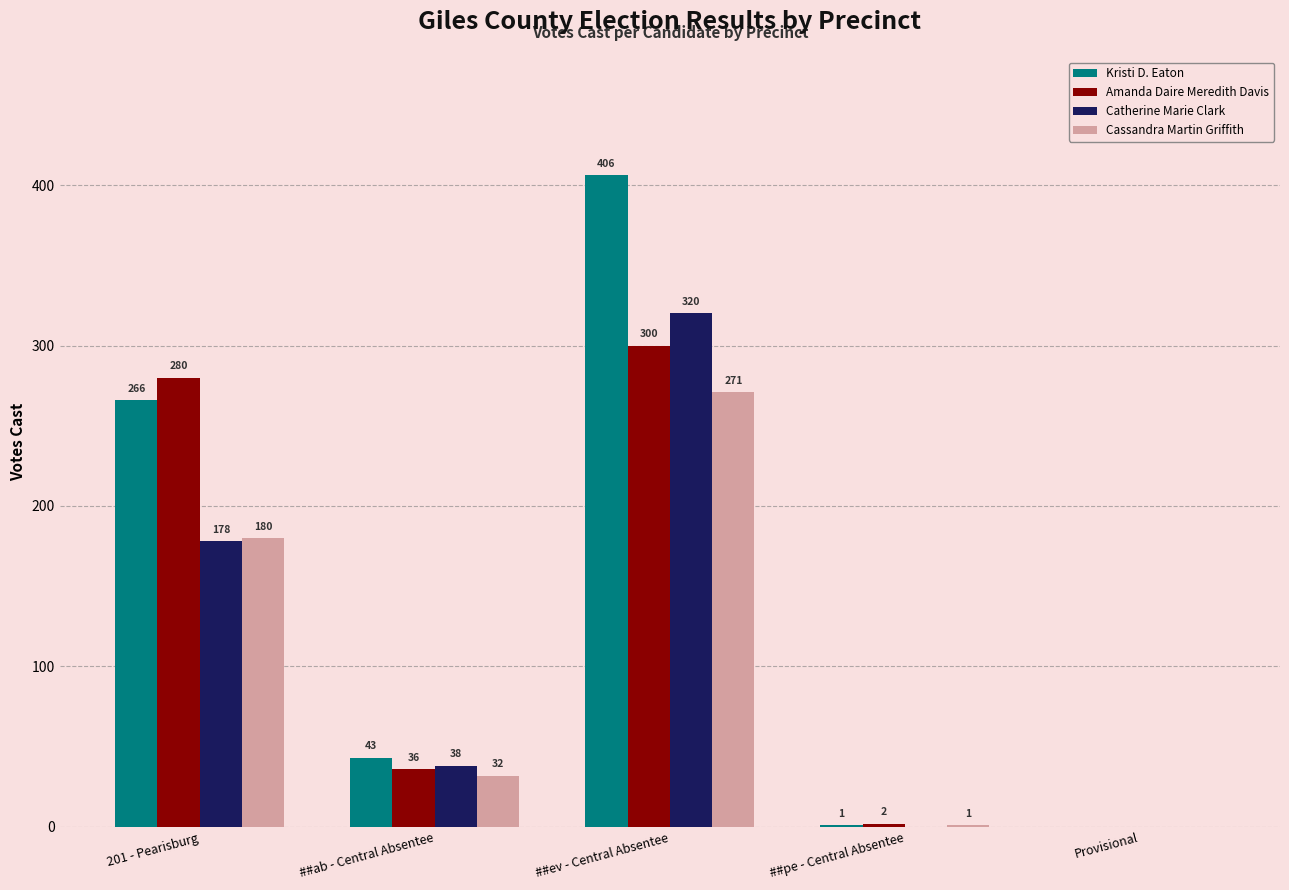

What is the total value across all series at ##pe - Central Absentee?

4